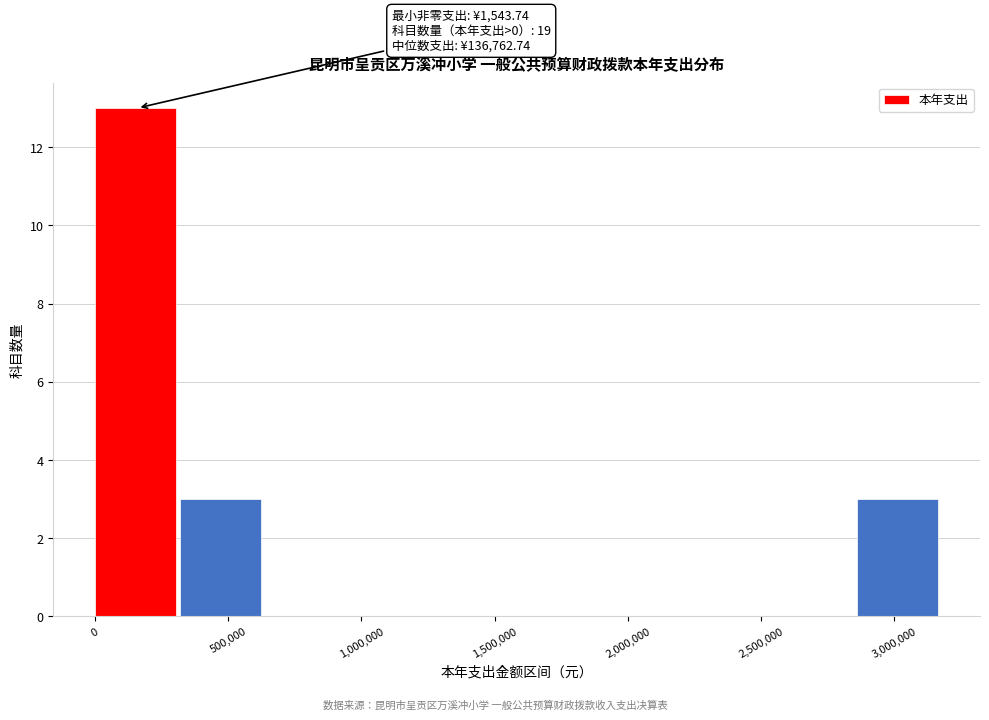

Over which range of the x-axis is the bar tallest?

0 to 300000